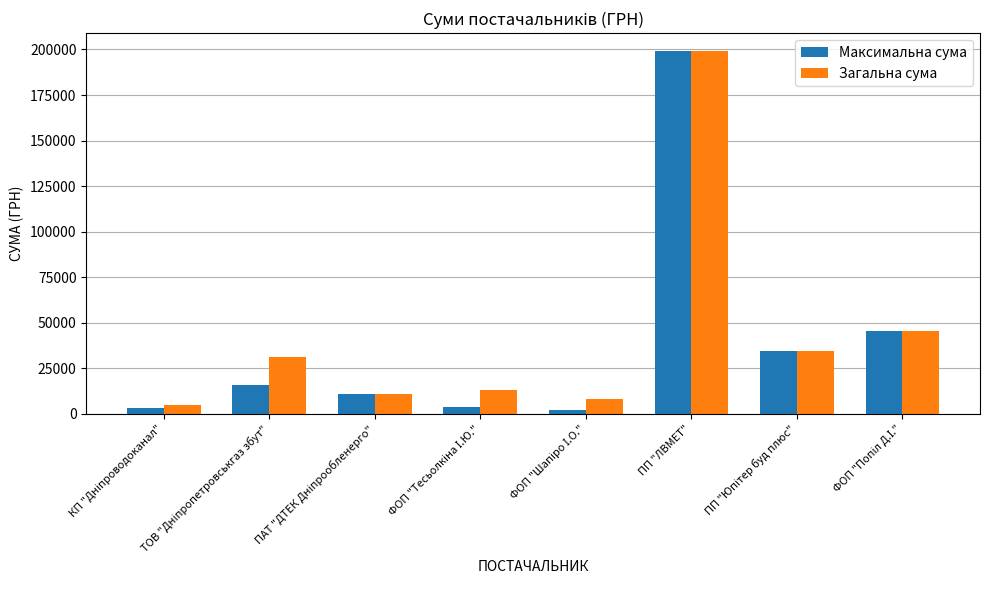

What position from the left is ПП "ЛВМЕТ"?

6